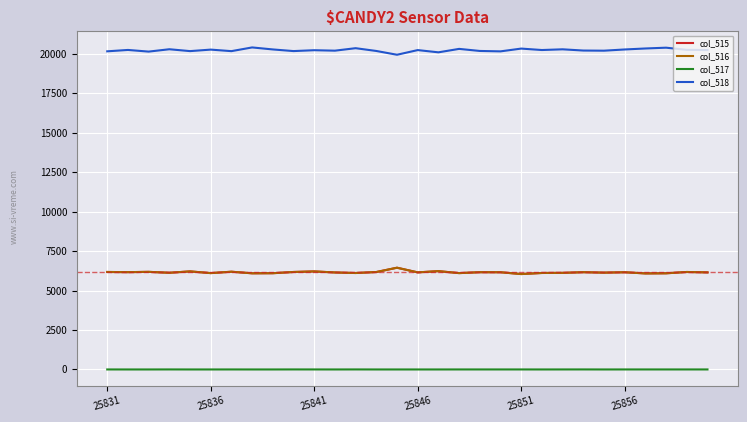

True or false: col_518 and col_516 cross at least once.

False